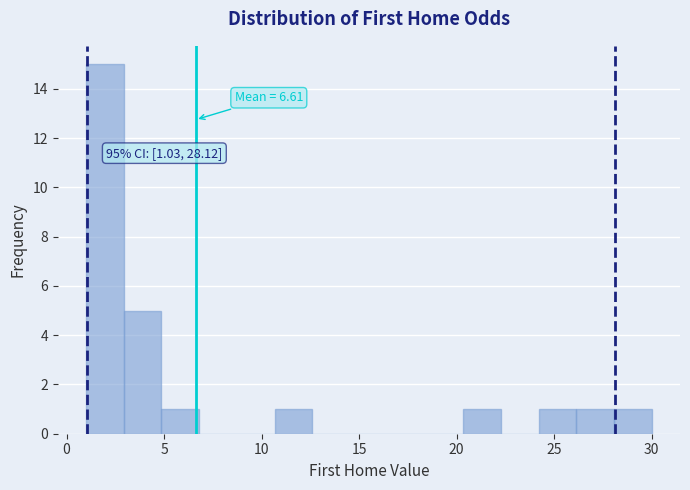

Around what value on the x-axis is the tallest bar? Give the approximate position of its centre, as read against the axis.

2.0